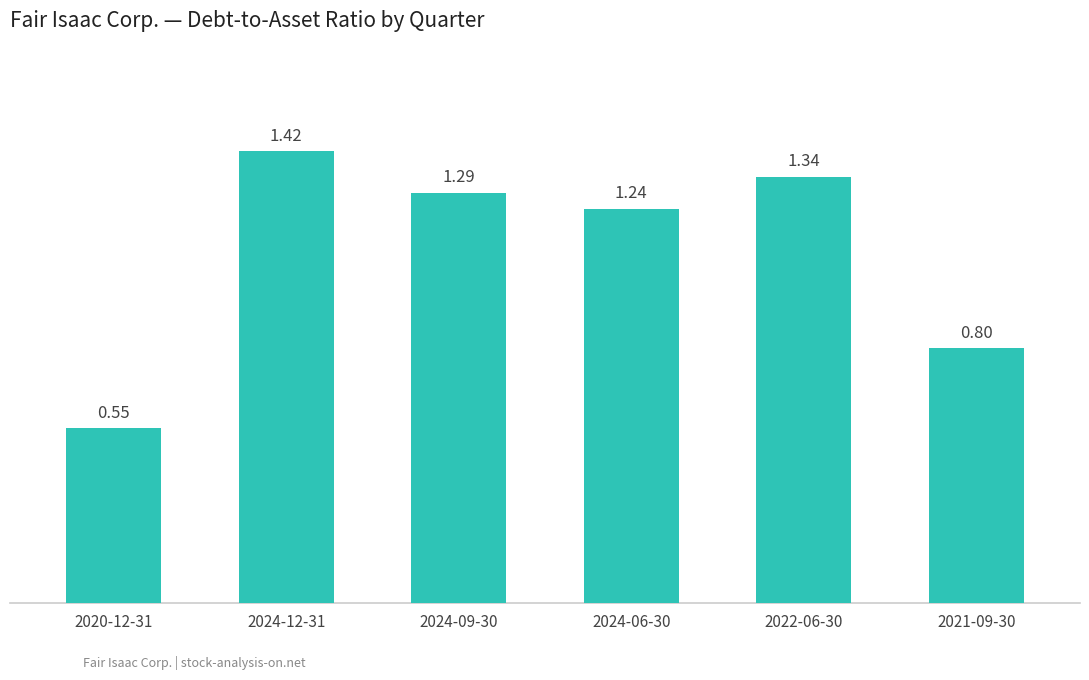

Which category has the highest value across all series?

2024-12-31